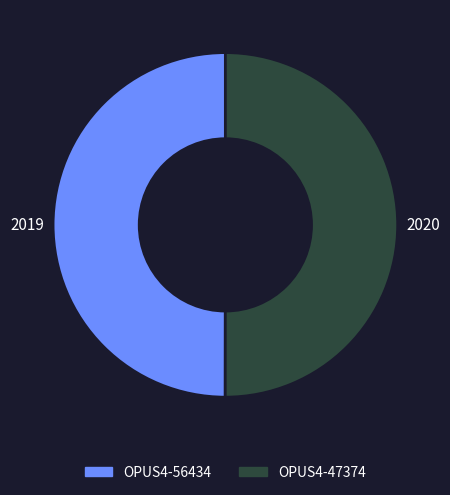

Is the sum of OPUS4-56434 and OPUS4-47374 greater than half?

Yes